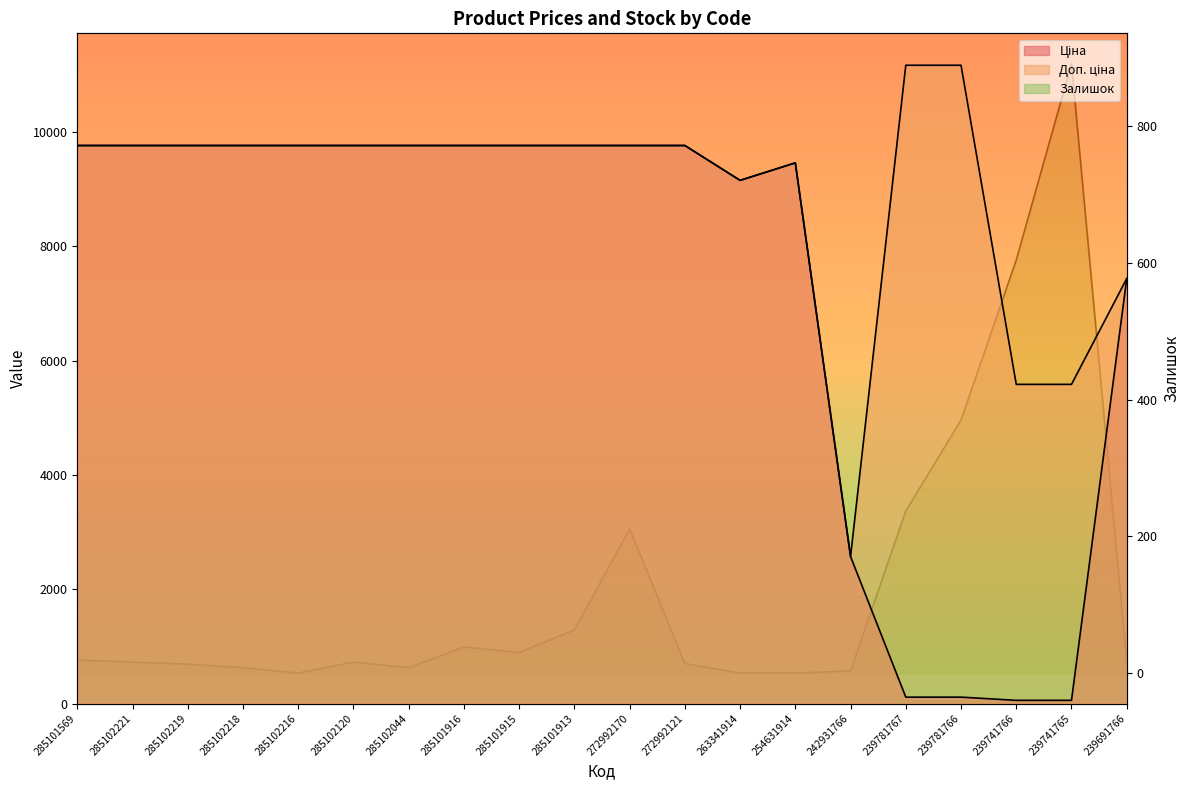

What is the label of the 1st point from the left?

285101569